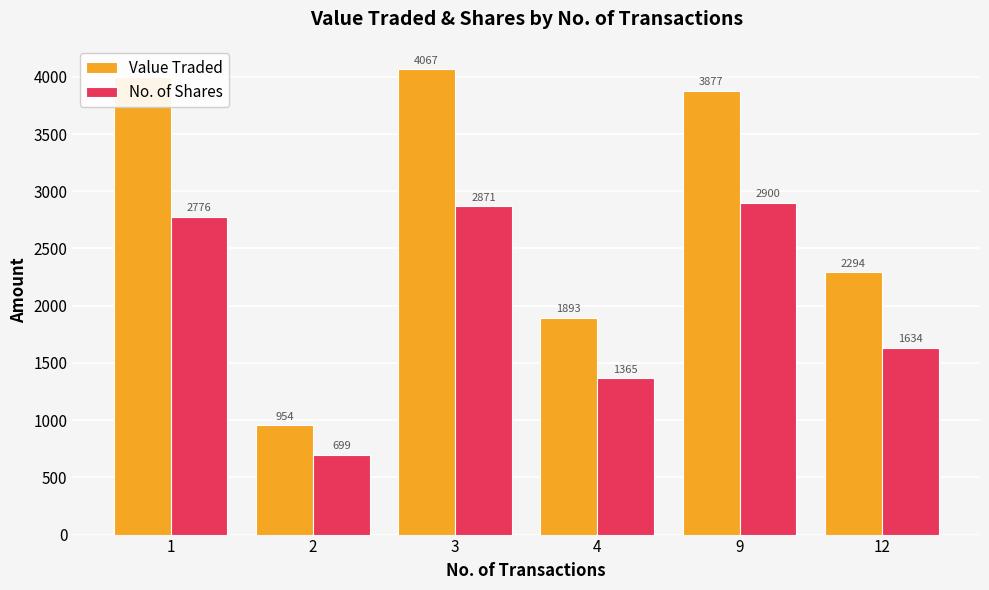

Between 1 and 4, which series saw the biggest shift?

Value Traded